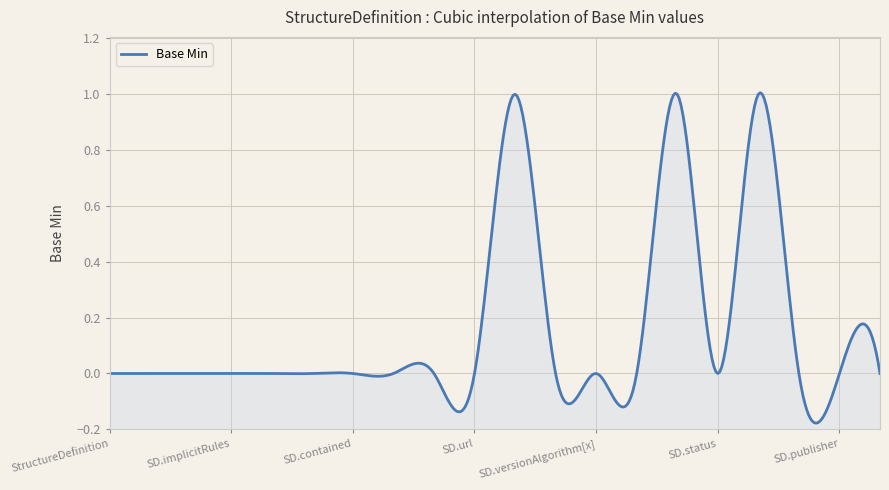

Is it true that the value at StructureDefinition.id is 0?

False